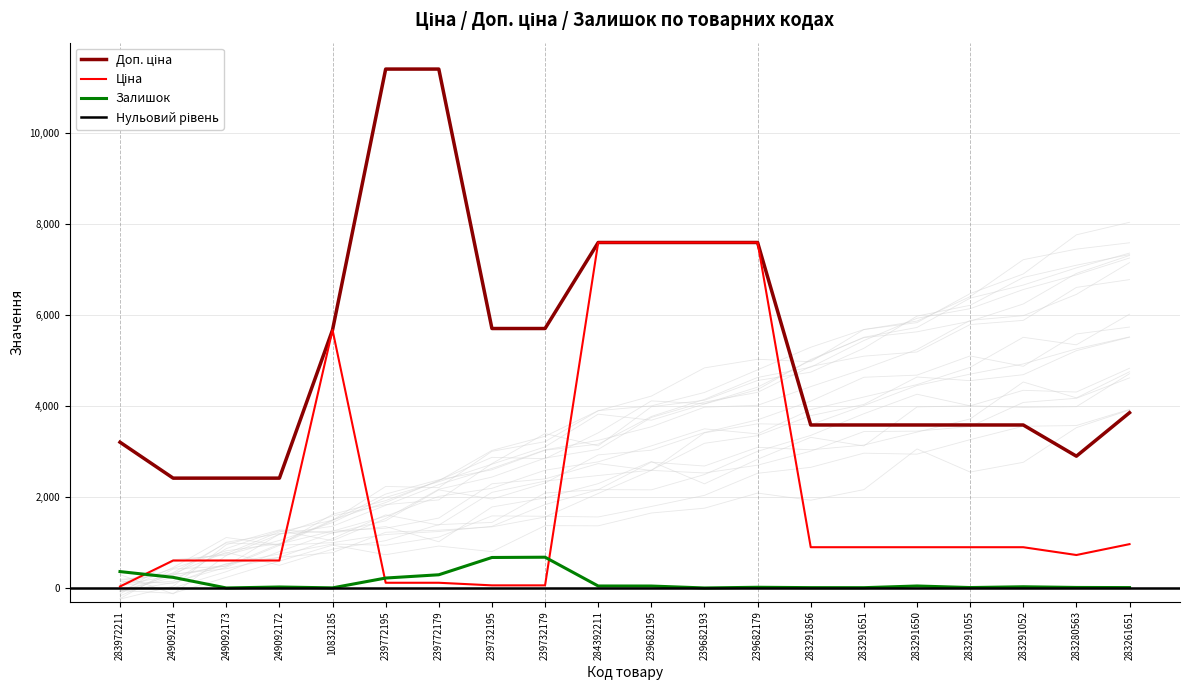

Between 239772179 and 283291650, which series saw the biggest shift?

Доп. ціна